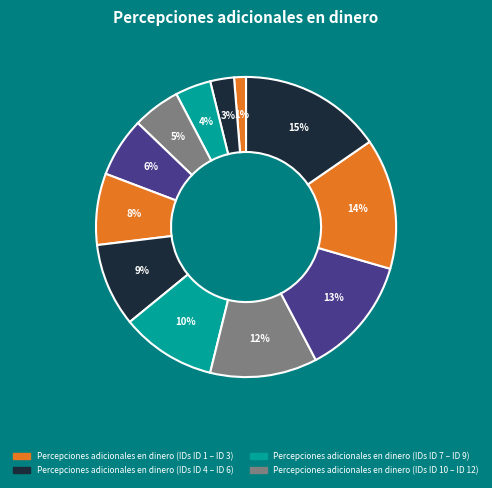

To the nearest percent, what is the average slice percentage?

8%